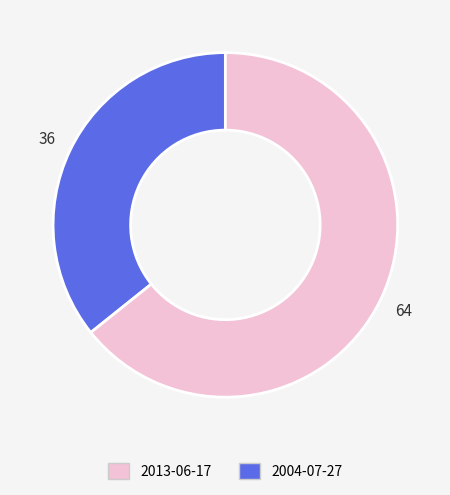

Does any single category account for the majority?

Yes